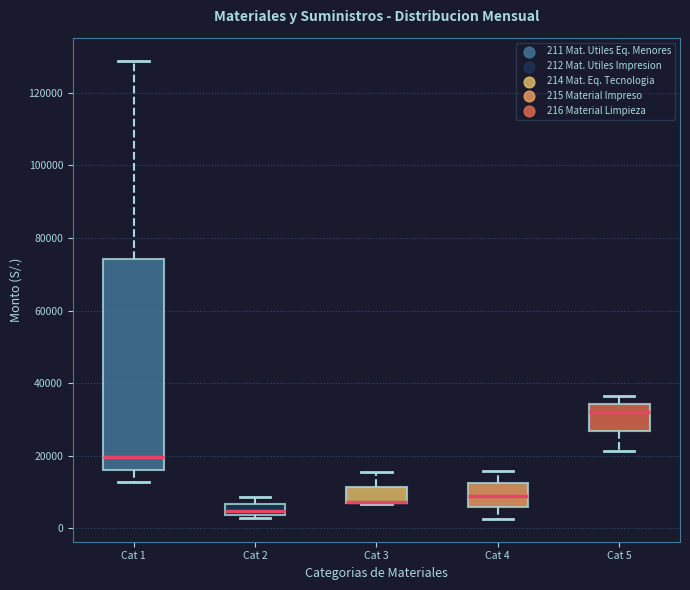

Where is the lower edge of the box for Cat 2 on the y-axis? The values are not printed on the chart, so give them approximately, as read against the axis.

4000